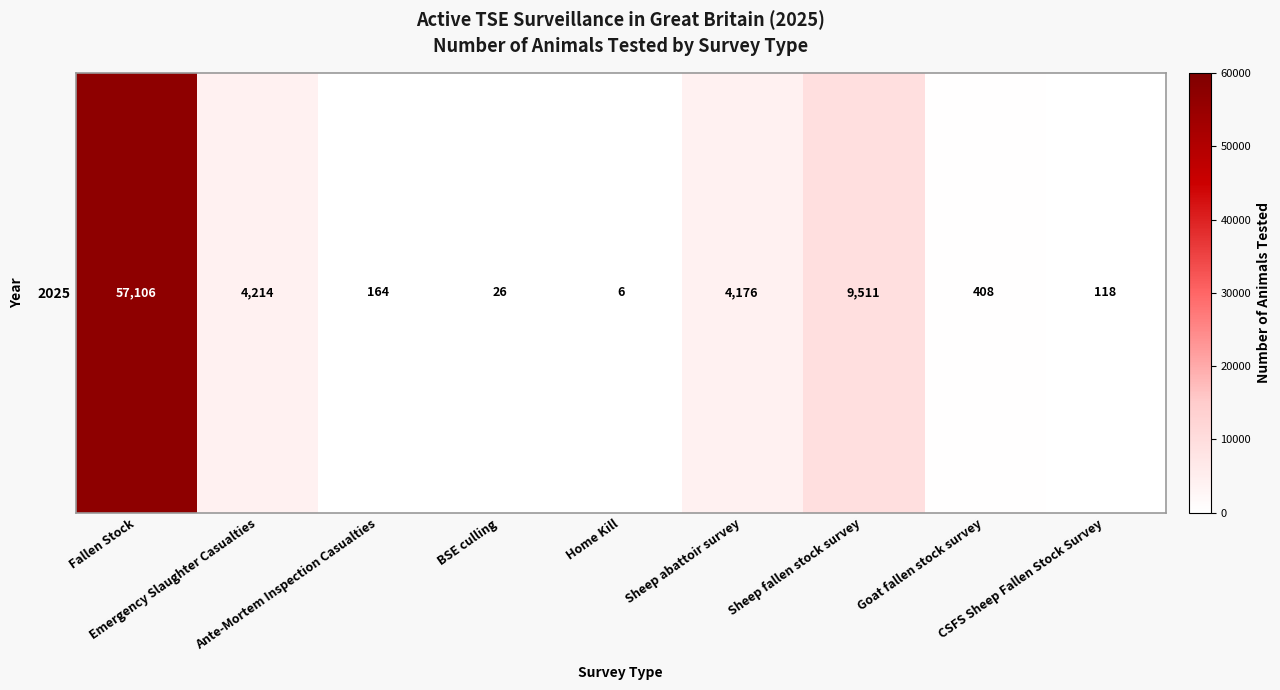

Reading left to right, transcribe all the data shown in this chart.

57106	4214	164	26	6	4176	9511	408	118